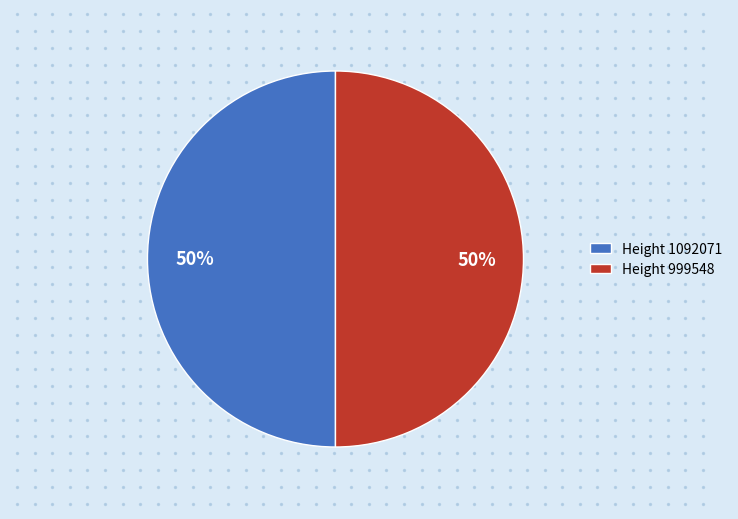

What is the largest slice in the pie chart?

999548